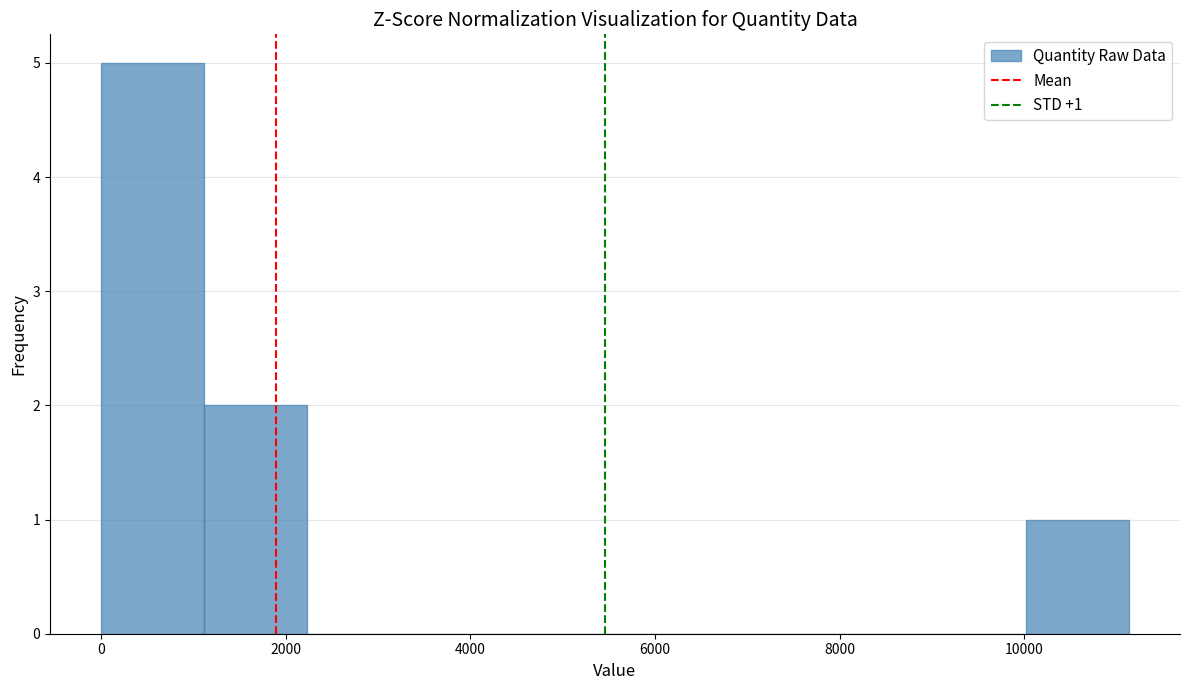

Over which range of the x-axis is the bar tallest?

0 to 1200